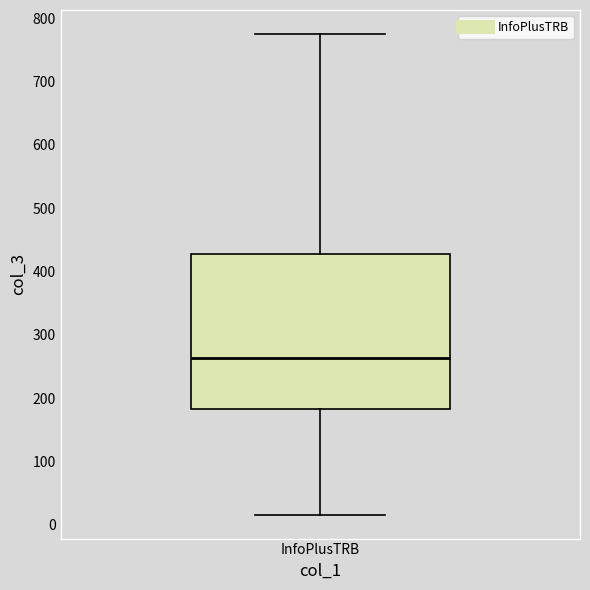

Read this box plot against the y-axis: the position of the median line, the range covered by the box, and the ends of both whiskers. The values are not printed on the chart, so give them approximately, as read against the axis.

median 260, box 180 to 430, whiskers 20 to 780